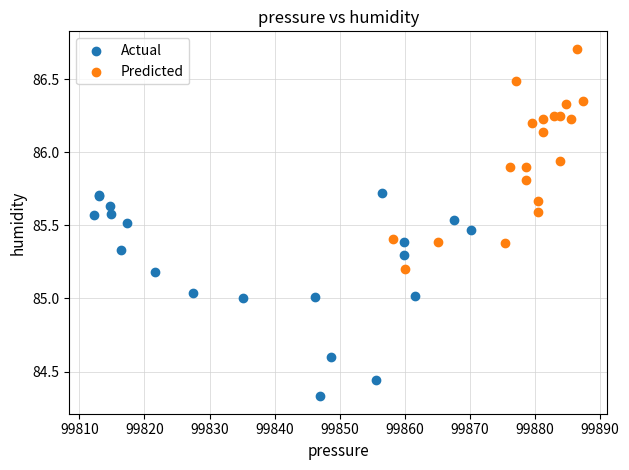

Which series contains the highest Y value?

Predicted